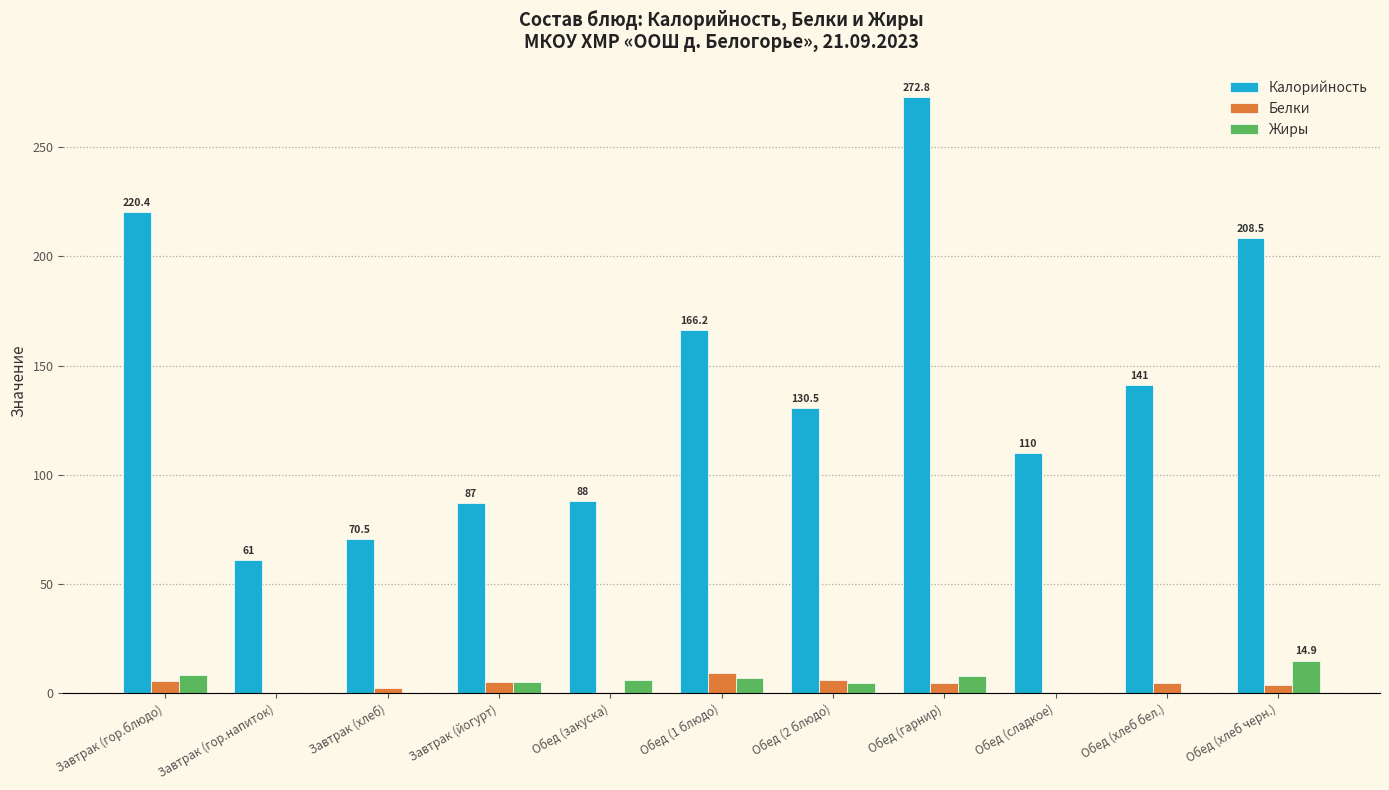

The Калорийность series shows 70.5 at Завтрак (хлеб). True or false?

True